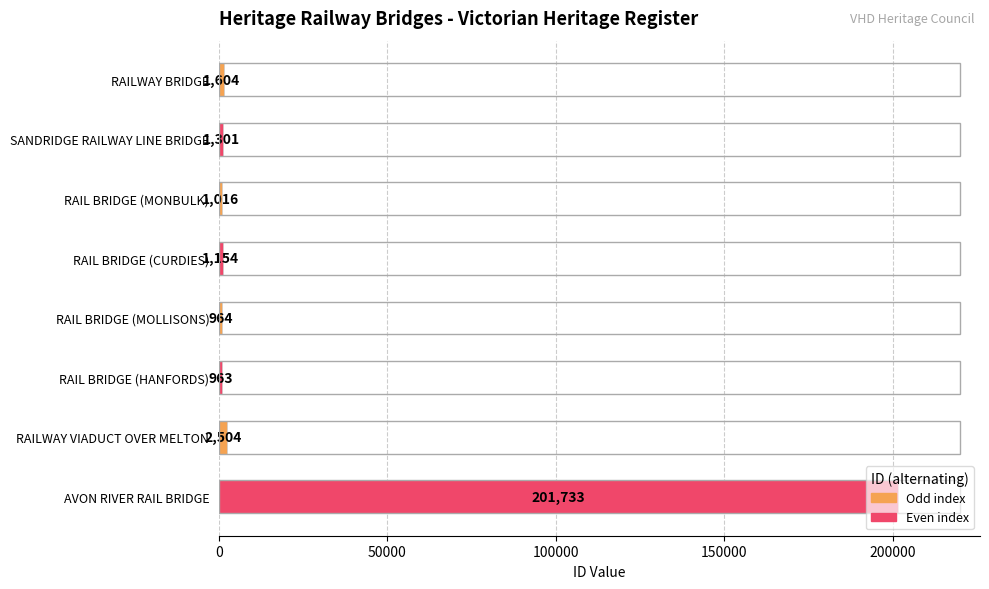

List the labels in order of value, largest first.

AVON RIVER RAIL BRIDGE, RAILWAY VIADUCT OVER MELTON, RAILWAY BRIDGE, SANDRIDGE RAILWAY LINE BRIDGE, RAIL BRIDGE (CURDIES), RAIL BRIDGE (MONBULK), RAIL BRIDGE (MOLLISONS), RAIL BRIDGE (HANFORDS)